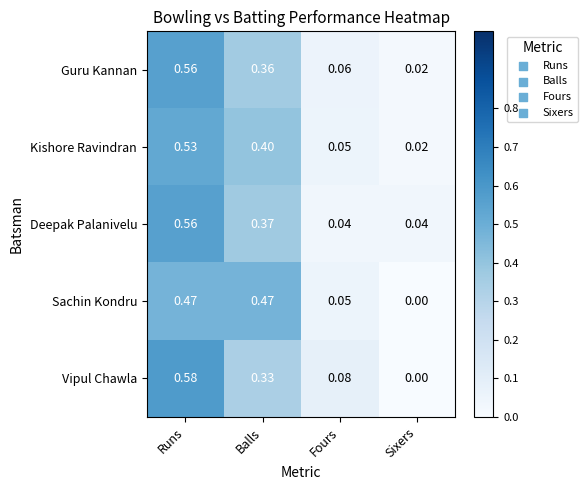

Which series has the widest spread of values?

Vipul Chawla